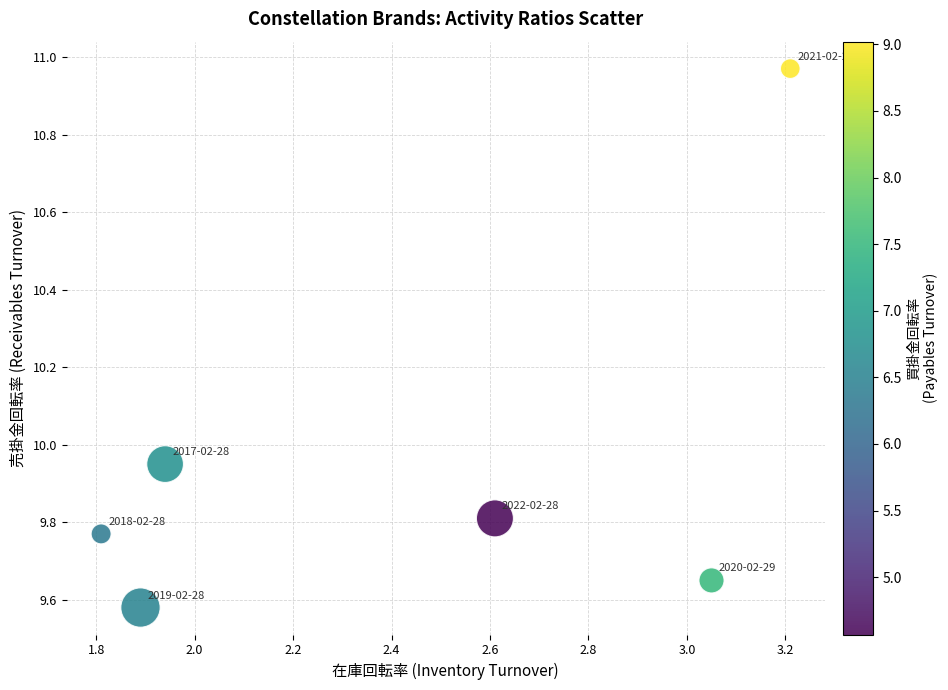

What is the average X value?

2.4